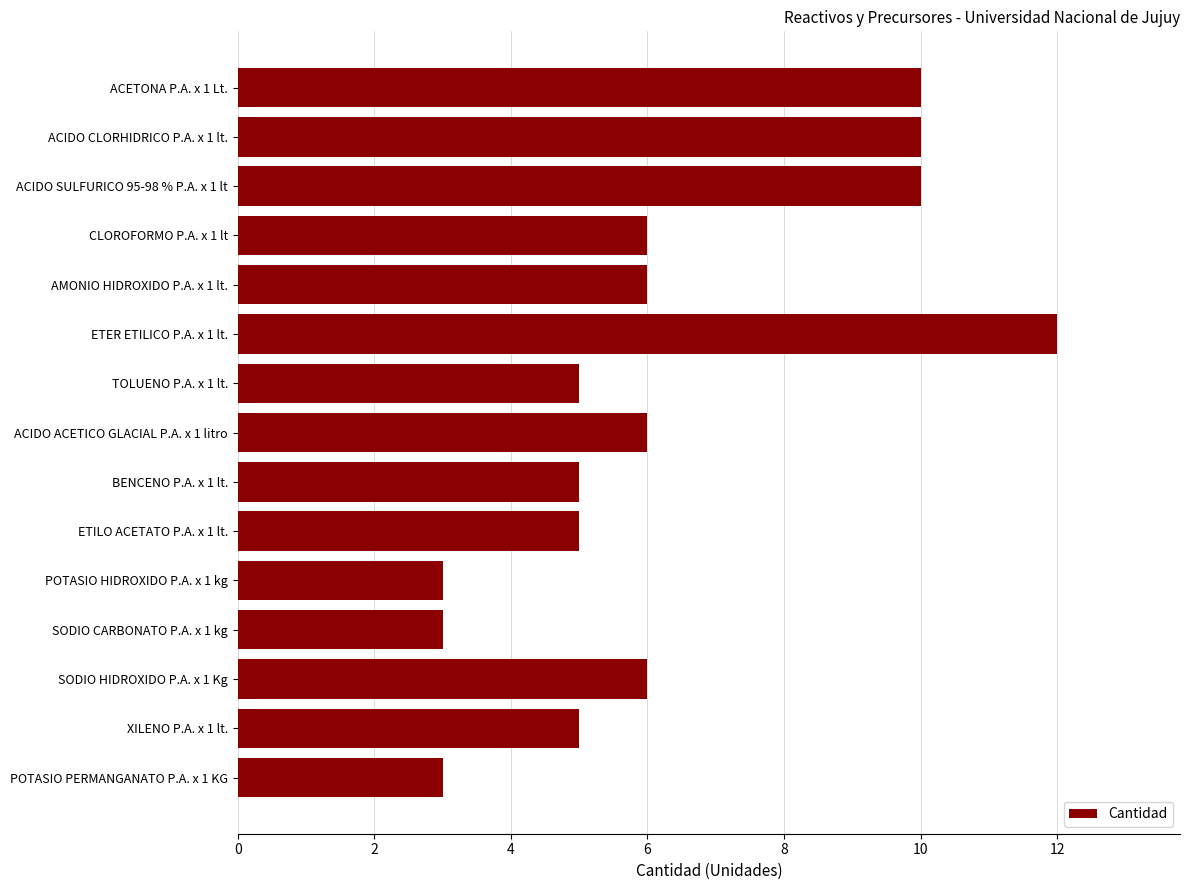

What is the ratio of the value at ETILO ACETATO P.A. x 1 lt. to the value at TOLUENO P.A. x 1 lt.?

1.0